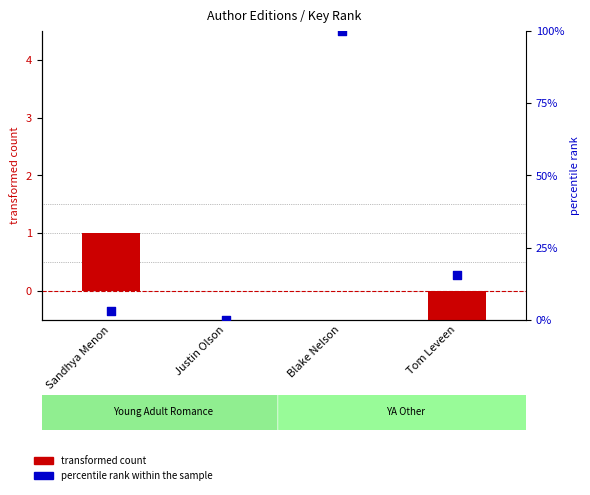

Which series has the largest total across all categories?

percentile rank within the sample